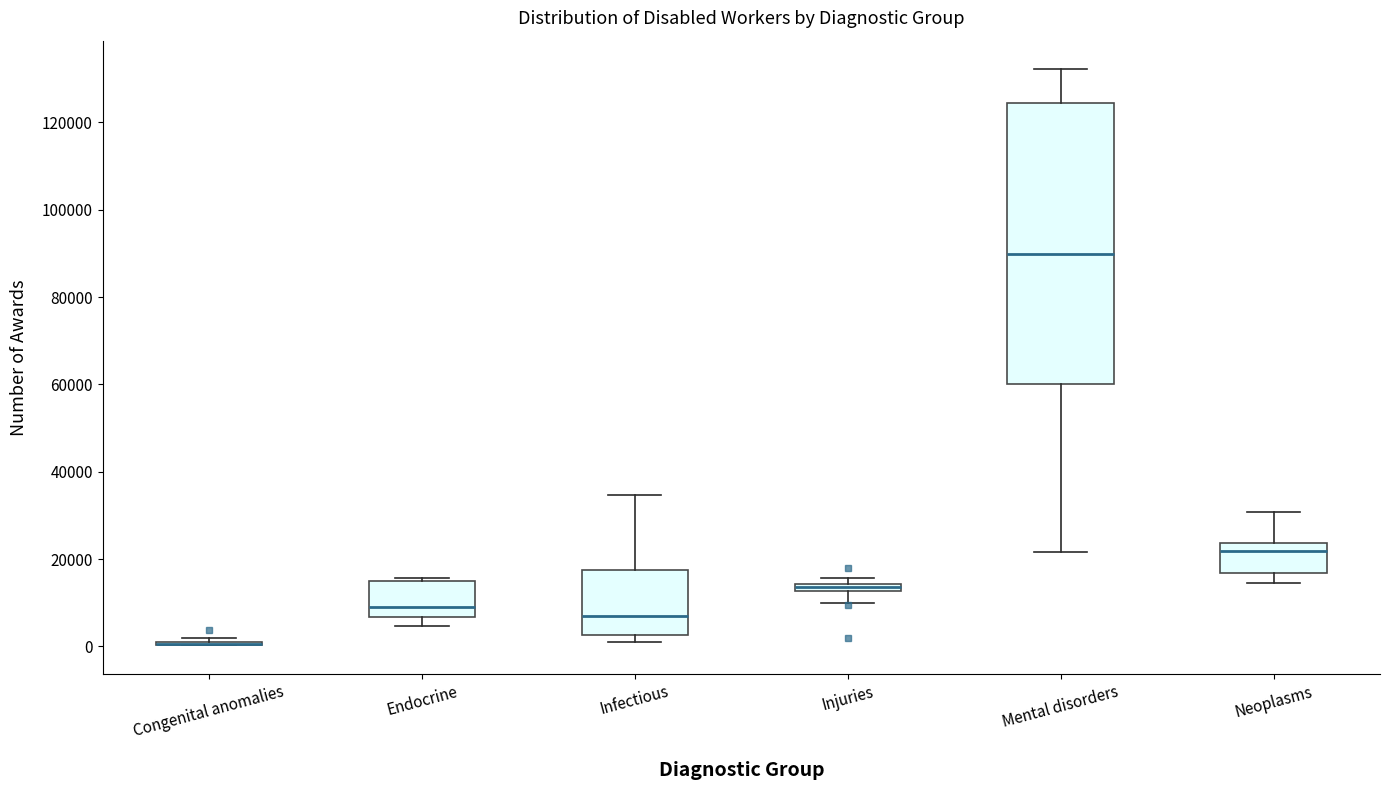

Which box is the tallest, from its lower edge to its upper edge?

Mental disorders